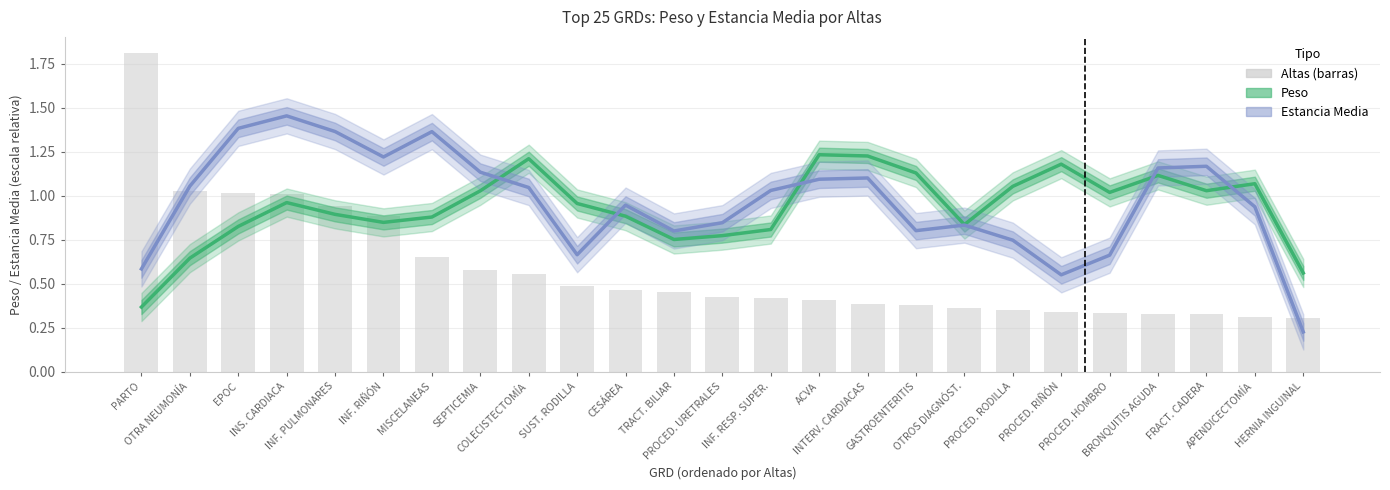

What value does the Peso (complejidad) series have at HERNIA INGUINAL?

0.6